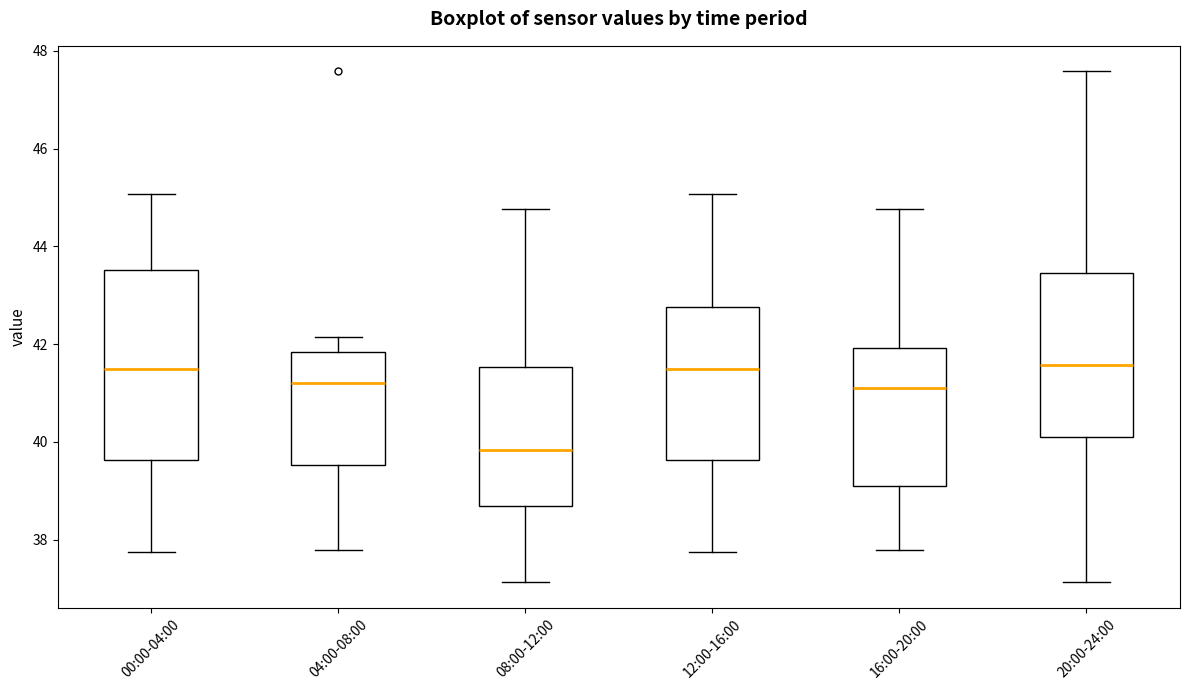

Where is the upper edge of the box for 08:00-12:00 on the y-axis? The values are not printed on the chart, so give them approximately, as read against the axis.

41.6